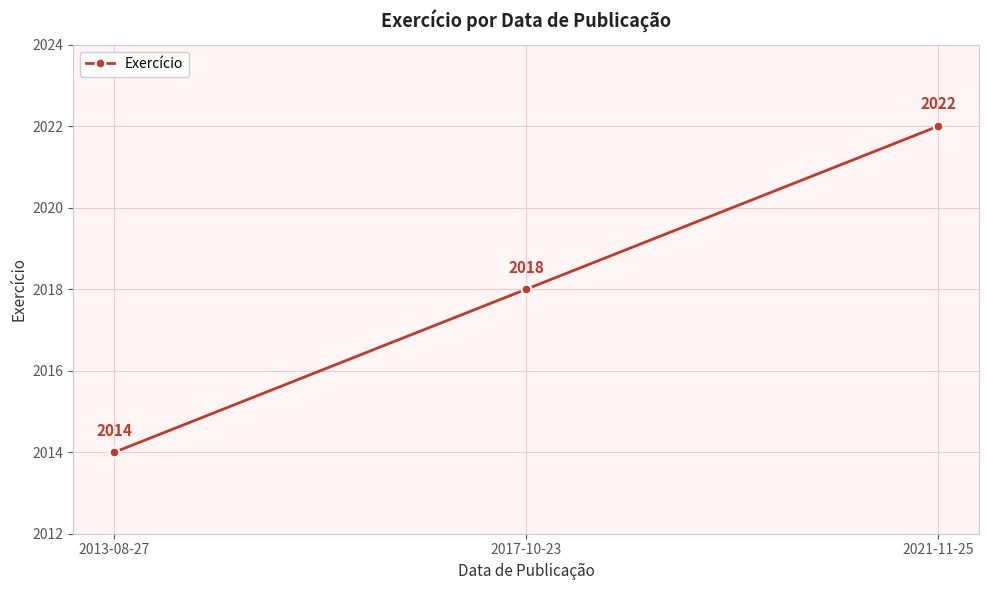

What is the smallest value displayed?

2014